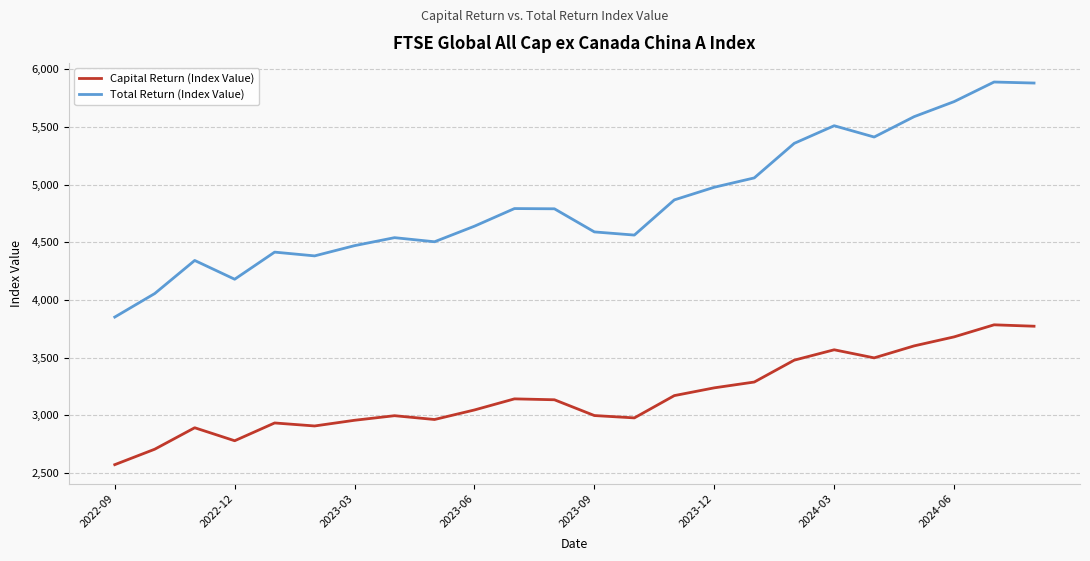

Rank the series by their average value, from highest to lowest.

Total Return (Index Value), Capital Return (Index Value)